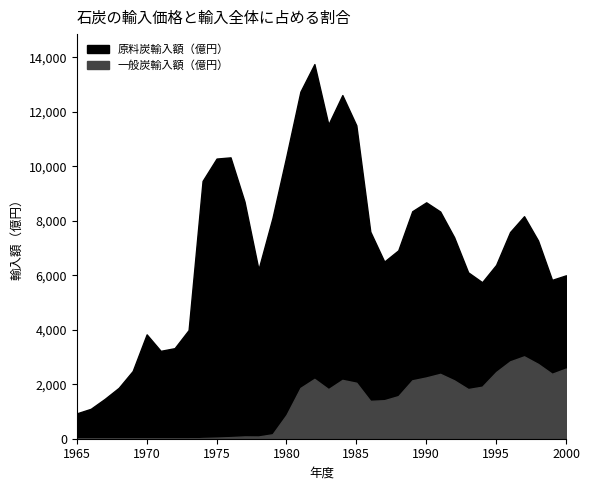

True or false: 原料炭輸入額（億円） and 一般炭輸入額（億円） intersect in this chart.

False